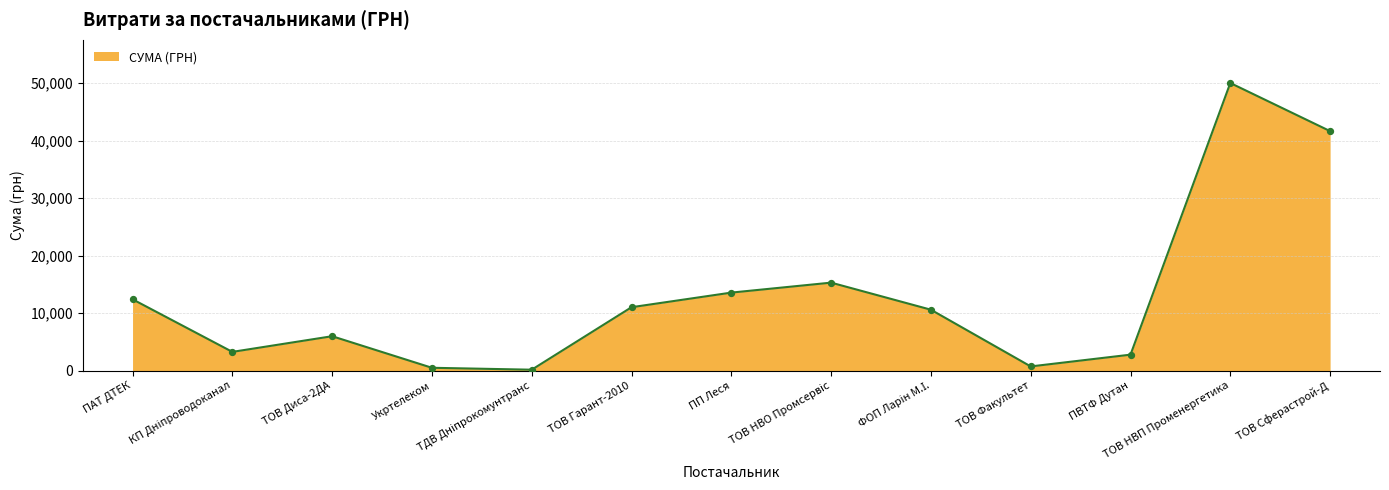

What is the change in value from ТОВ Диса-2ДА to ТОВ НВП Променергетика?

+44000.0